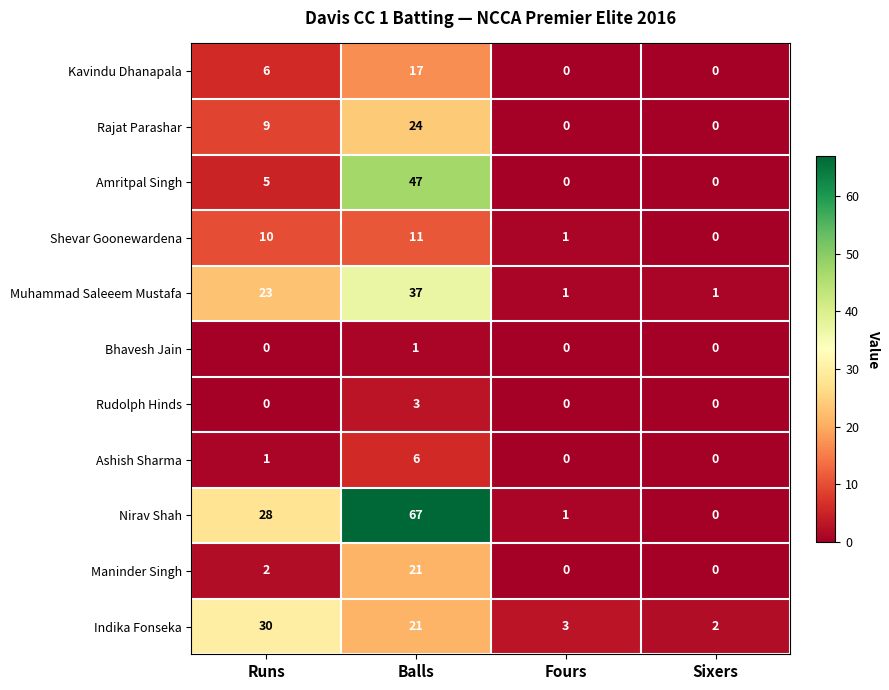

Is it true that Kavindu Dhanapala equals 17 at Balls?

True